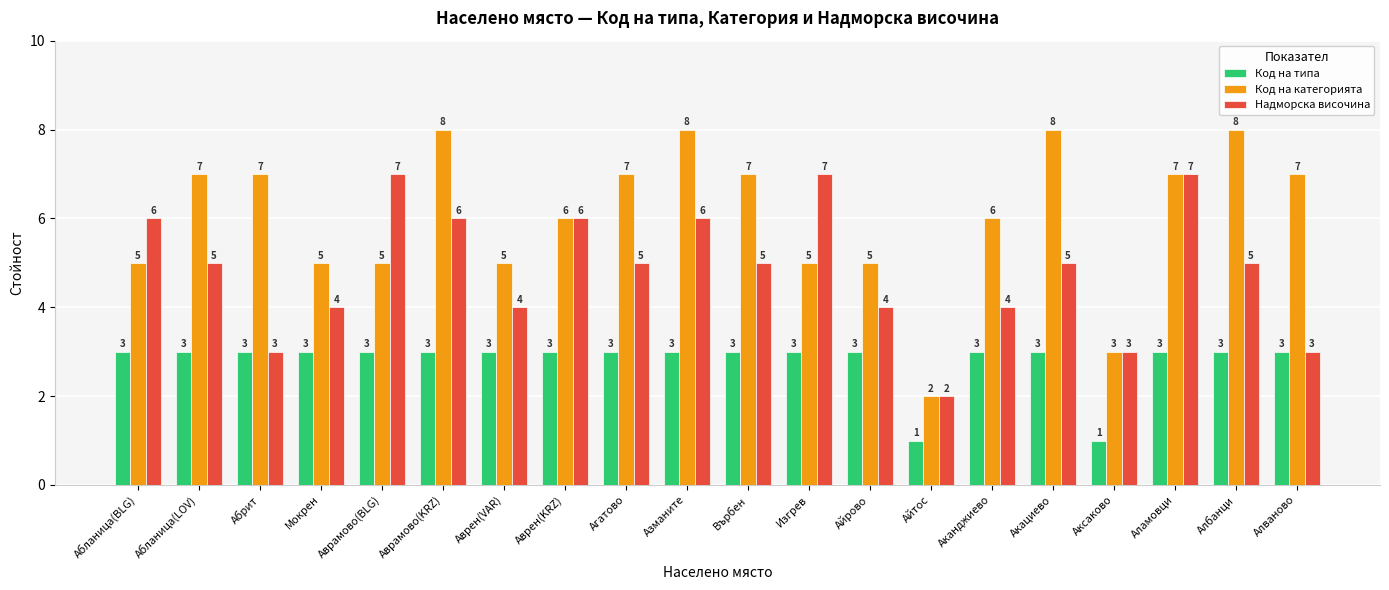

Count the number of categories in the chart.

20